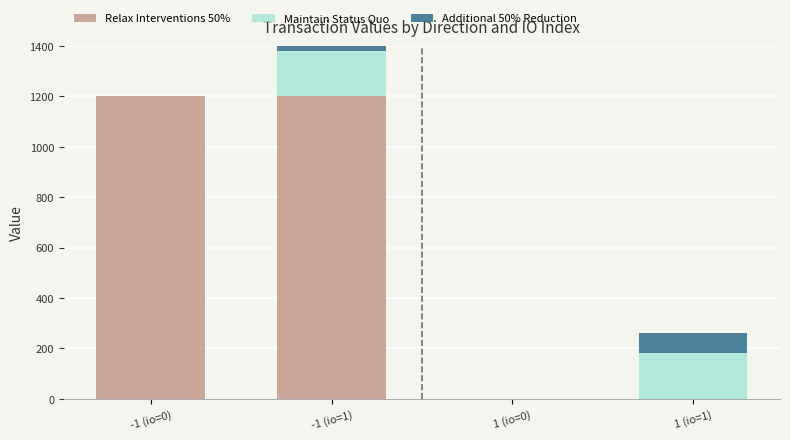

What are all the series names shown in the legend?

Relax Interventions 50%, Maintain Status Quo, Additional 50% Reduction